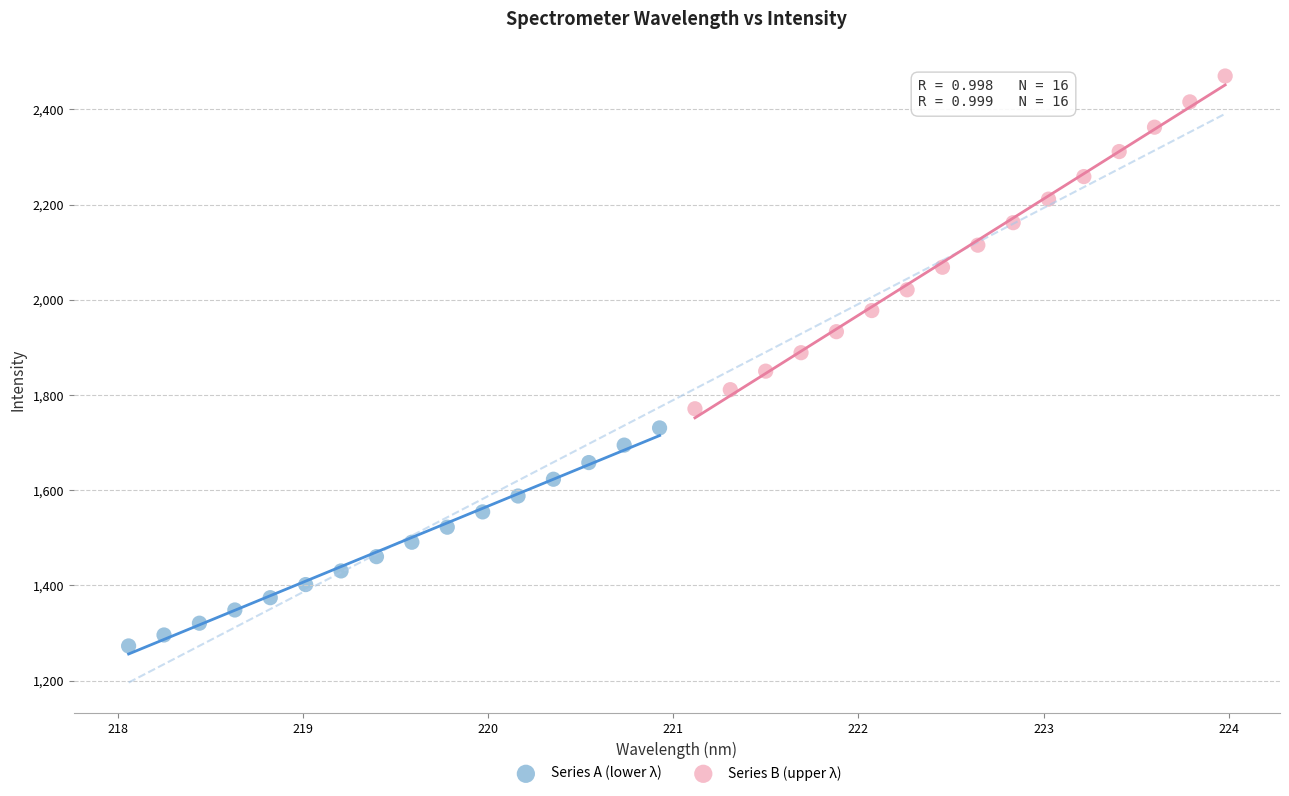

Which series has the largest Y range (max minus min)?

Series B (upper λ)